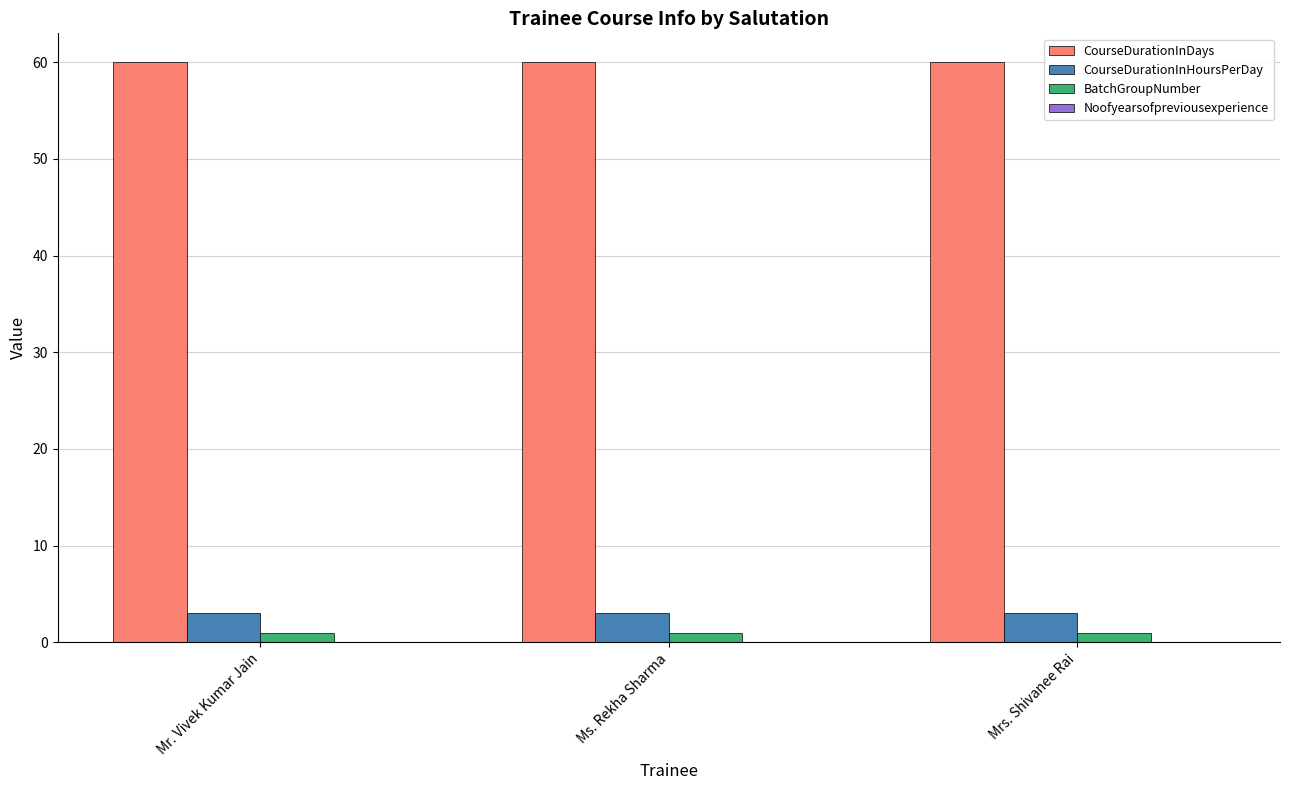

Read the CourseDurationInHoursPerDay value at Mr. Vivek Kumar Jain.

3